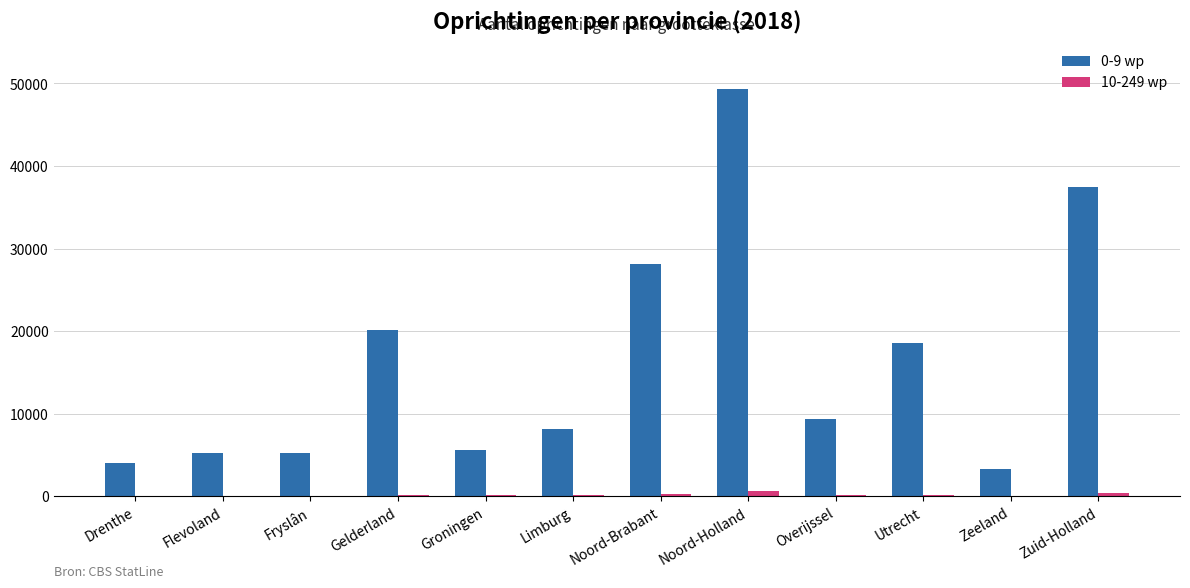

Are the bars horizontal?

No